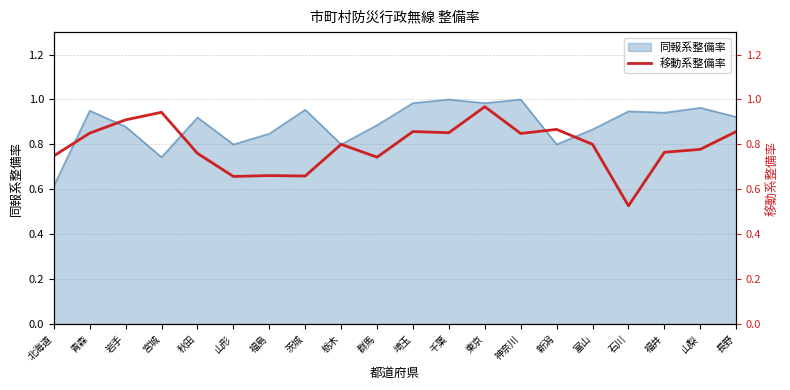

Reading left to right, what are all the values shown in this chart?

北海道=0.7	青森=0.8	岩手=0.9	宮城=0.9	秋田=0.8	山形=0.7	福島=0.7	茨城=0.7	栃木=0.8	群馬=0.7	埼玉=0.9	千葉=0.9	東京=1.0	神奈川=0.8	新潟=0.9	富山=0.8	石川=0.5	福井=0.8	山梨=0.8	長野=0.9